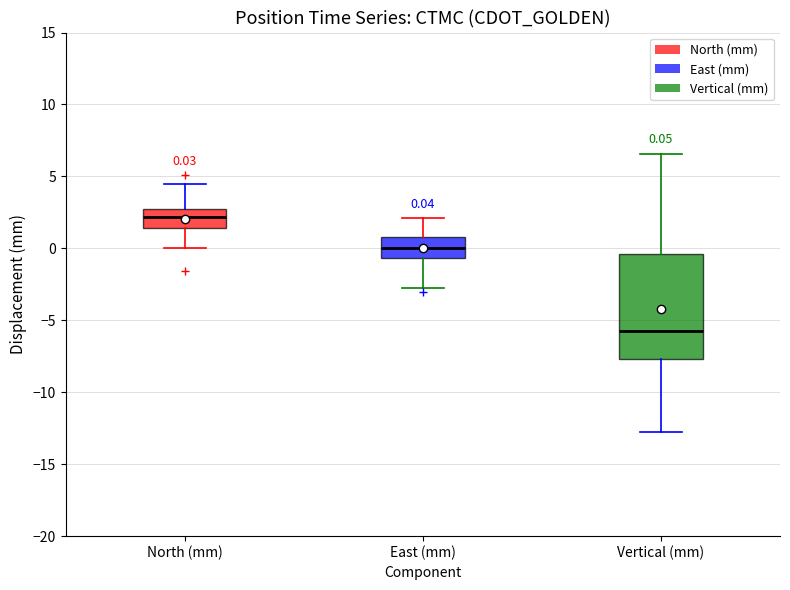

Which box's median line is the lowest?

Vertical (mm)